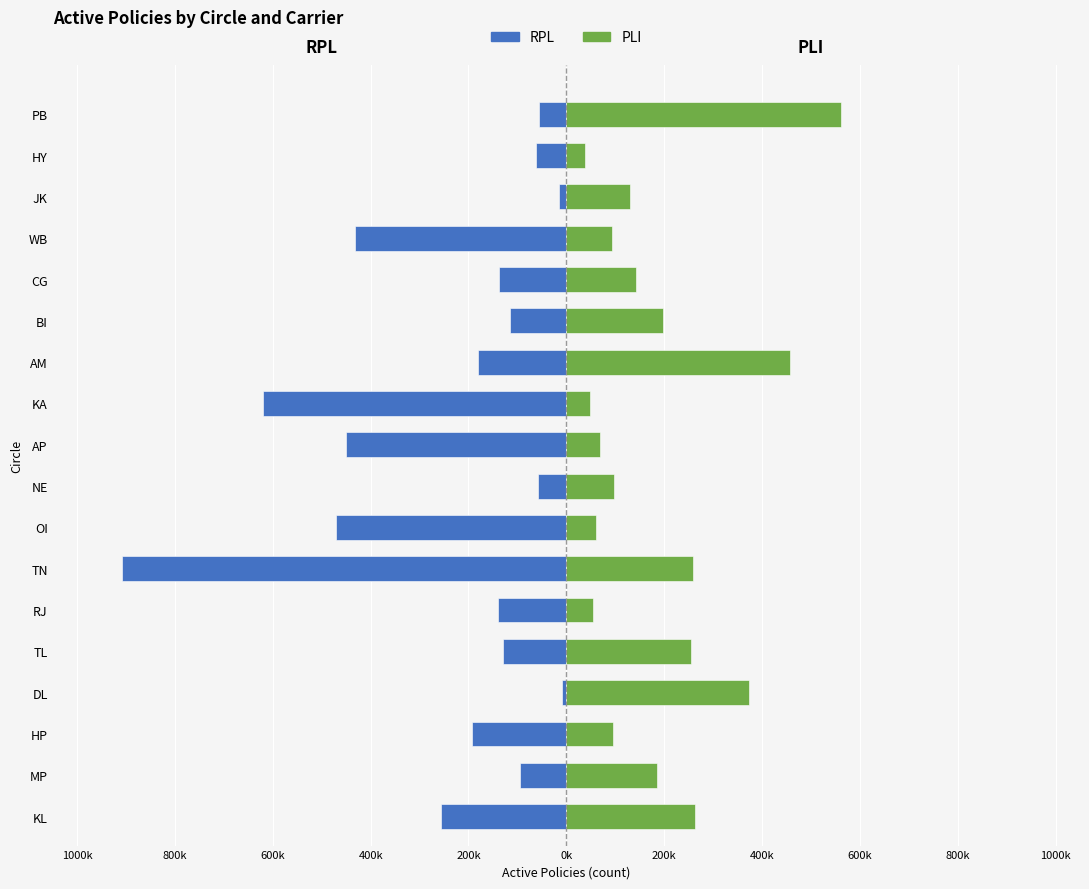

How many bars are there in each group?

2